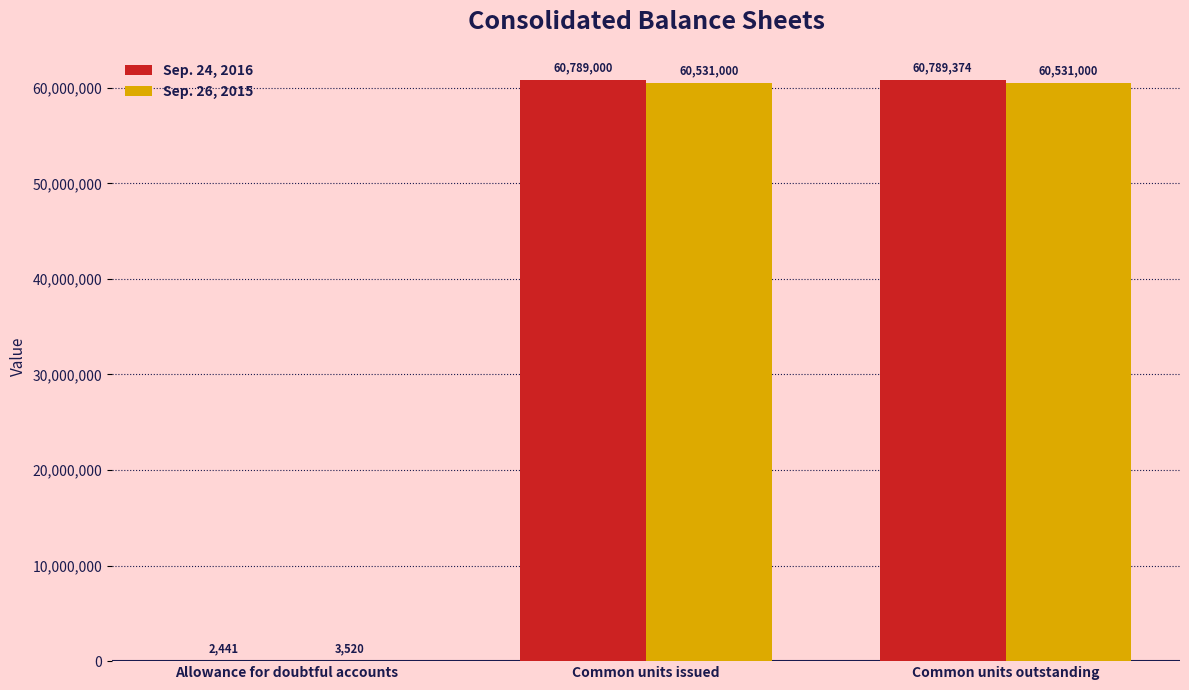

Which label corresponds to the largest value in the chart?

Common units outstanding